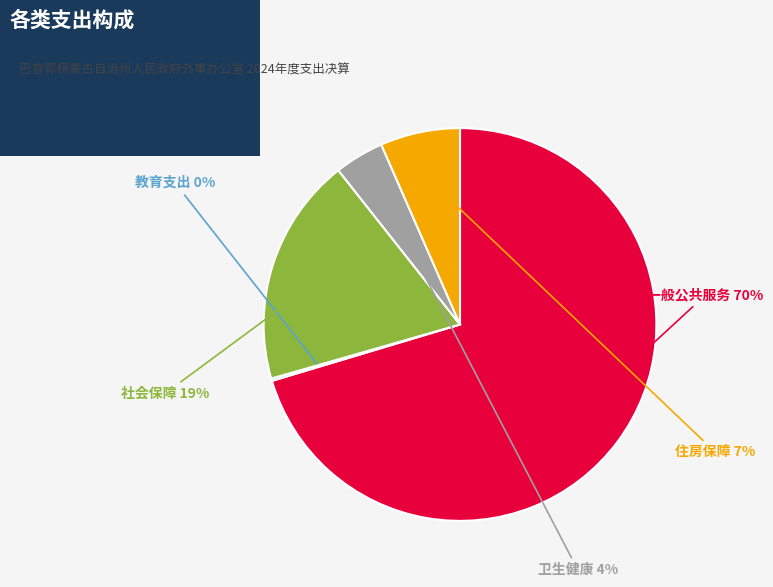

To the nearest percent, what is the difference between the largest and smallest slice percentages?

70%